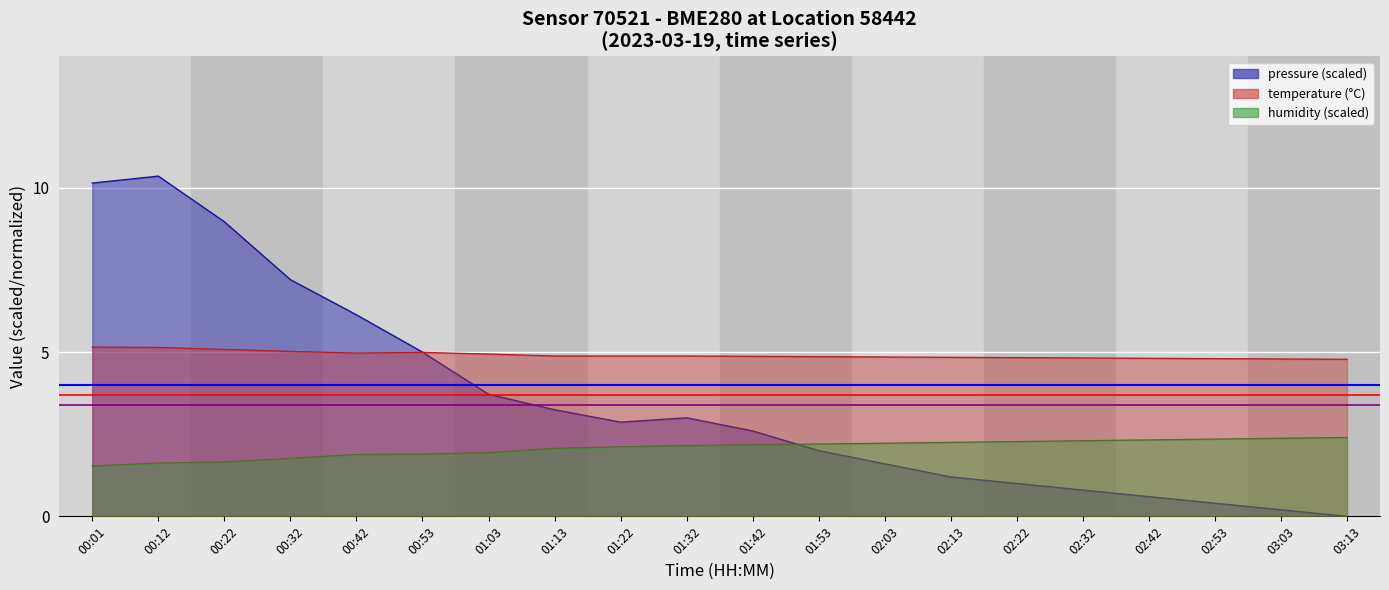

What is the sum of all threshold (red) values?

7.4